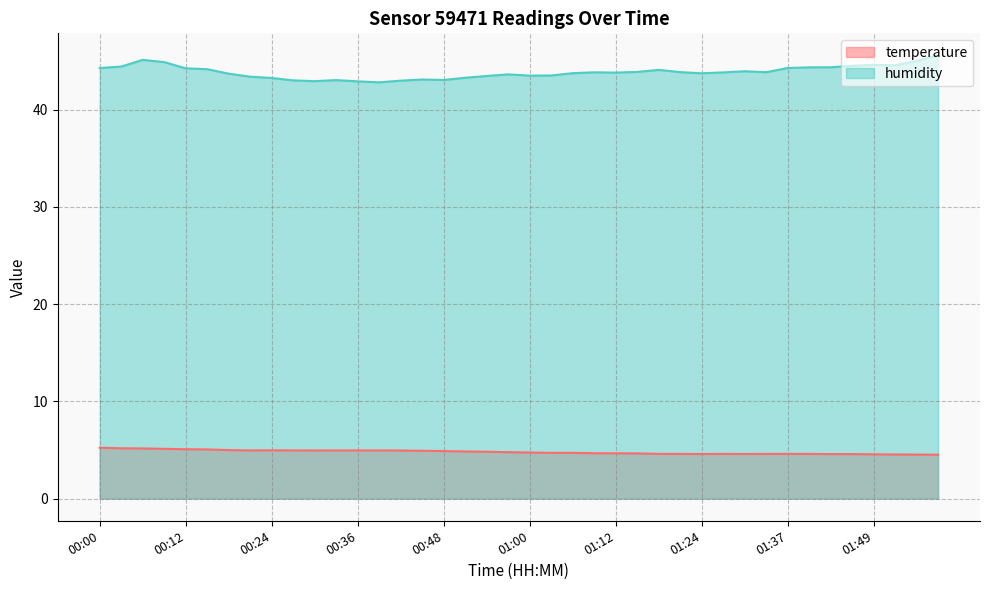

Reading left to right, list all the values displayed in this chart.

temperature: 00:00=5.2	00:03=5.2	00:06=5.2	00:09=5.1	00:12=5.1	00:15=5.1	00:18=5.0	00:21=5.0	00:24=5.0	00:27=5.0	00:30=5.0	00:33=5.0	00:36=5.0	00:39=5.0	00:42=5.0	00:45=4.9	00:48=4.9	00:51=4.8	00:54=4.8	00:57=4.8	01:00=4.7	01:03=4.7	01:06=4.7	01:09=4.7	01:12=4.7	01:15=4.7	01:18=4.6	01:21=4.6	01:24=4.6	01:27=4.6	01:31=4.6	01:34=4.6	01:37=4.6	01:40=4.6	01:43=4.6	01:46=4.6	01:49=4.6	01:52=4.5	01:55=4.5	01:58=4.5
humidity: 00:00=44.3	00:03=44.4	00:06=45.1	00:09=44.9	00:12=44.3	00:15=44.2	00:18=43.7	00:21=43.4	00:24=43.3	00:27=43.0	00:30=42.9	00:33=43.0	00:36=42.9	00:39=42.8	00:42=43.0	00:45=43.1	00:48=43.1	00:51=43.3	00:54=43.5	00:57=43.6	01:00=43.5	01:03=43.5	01:06=43.8	01:09=43.9	01:12=43.8	01:15=43.9	01:18=44.1	01:21=43.9	01:24=43.8	01:27=43.8	01:31=44.0	01:34=43.9	01:37=44.3	01:40=44.4	01:43=44.4	01:46=44.5	01:49=44.6	01:52=44.6	01:55=45.0	01:58=45.6